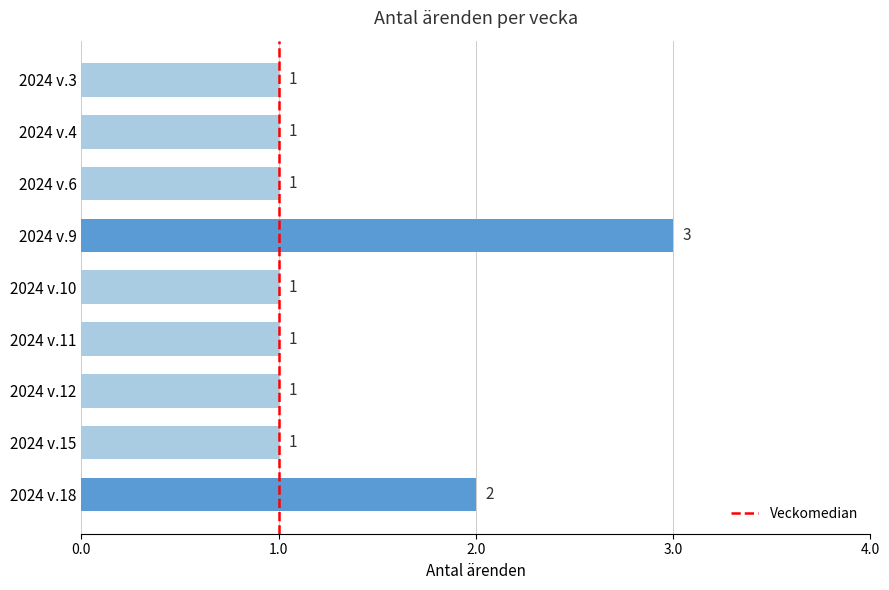

Which label corresponds to the largest value in the chart?

2024 v.9